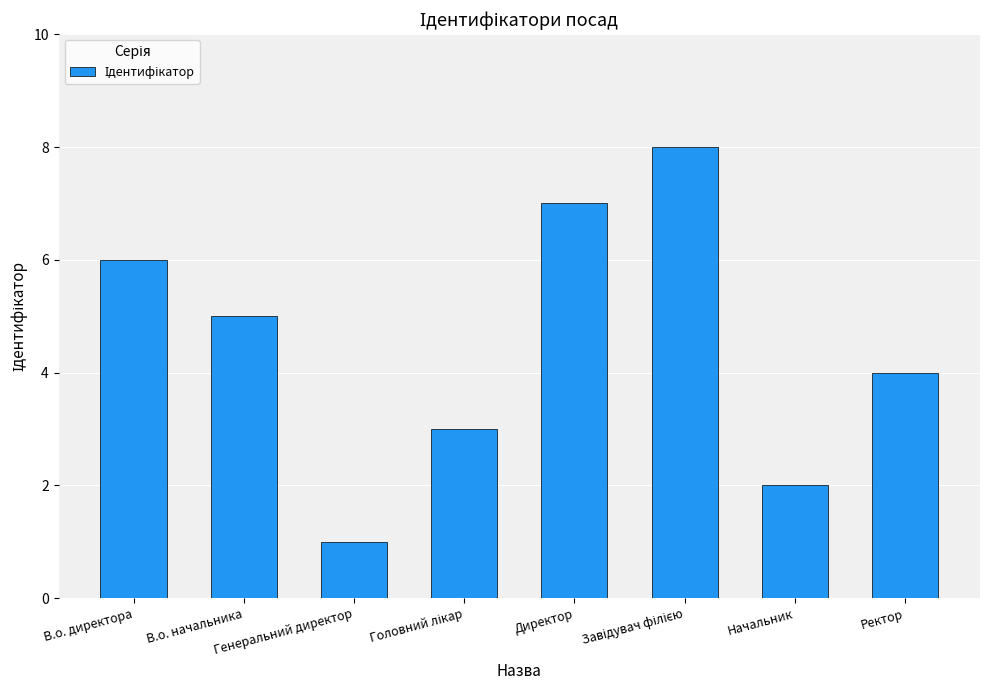

At which label is the value closest to 4?

Ректор